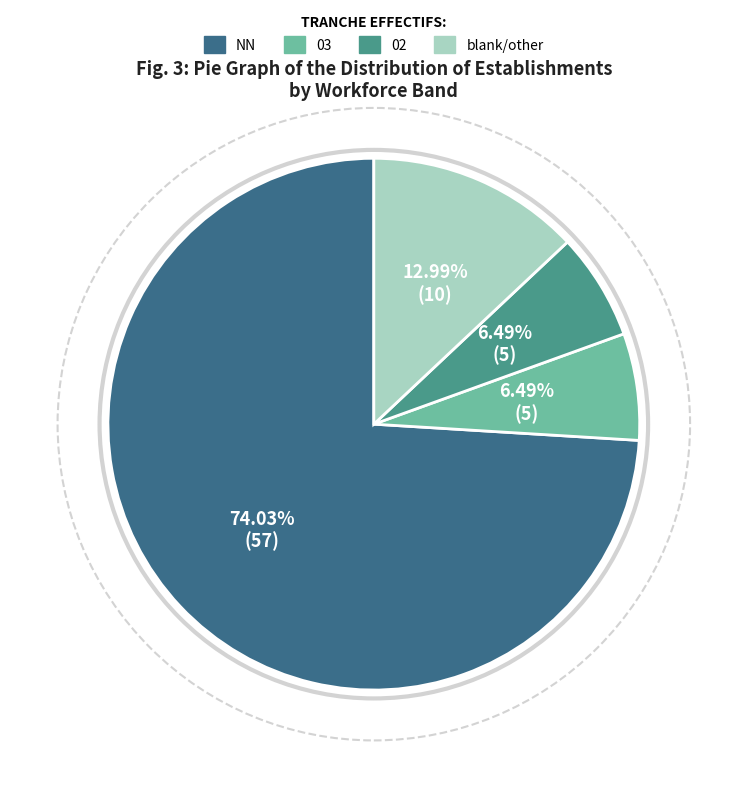

Approximately how many times larger is the value at 02 compared to blank/other?

0.5